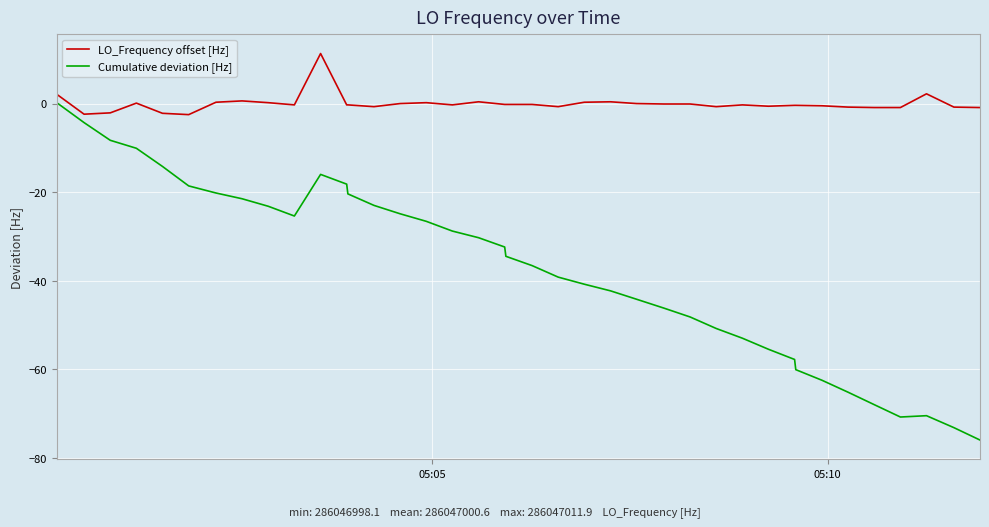

Which series has the widest spread of values?

Cumulative deviation [Hz]